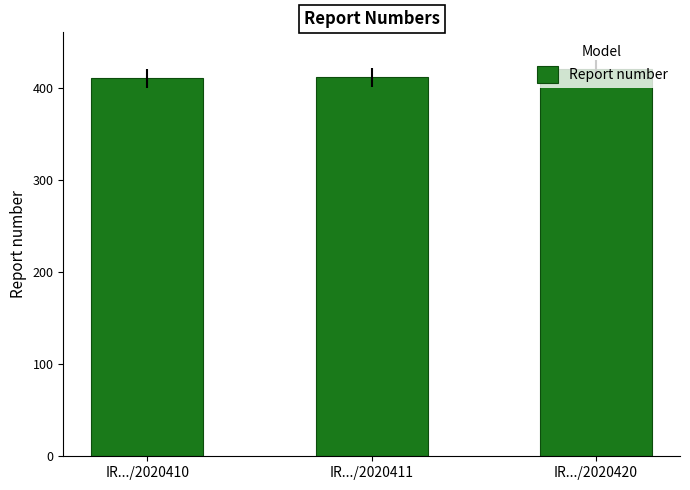

What is the difference between the maximum and second lowest values?

9